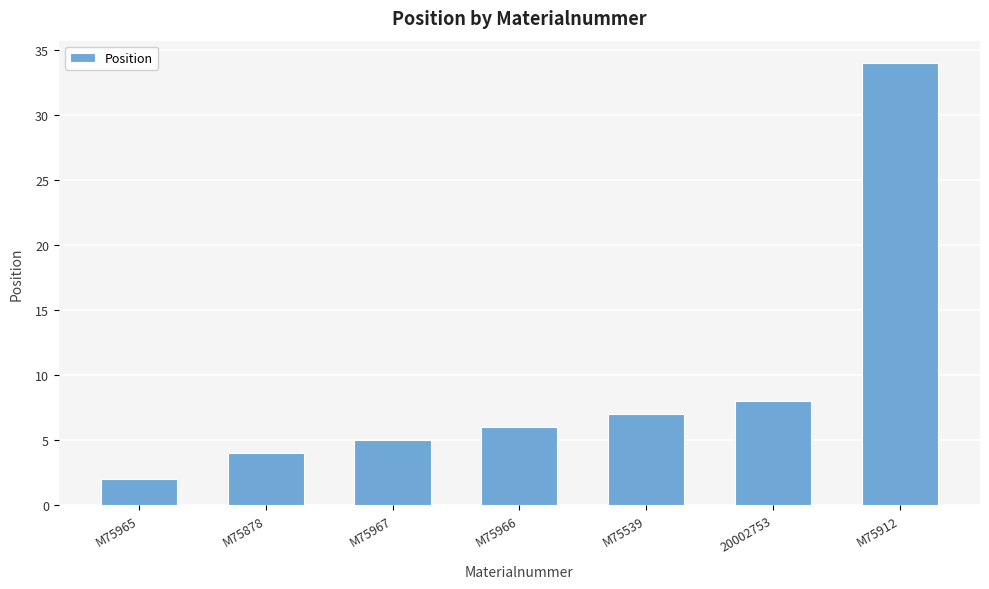

What is the value of the 3rd bar from the left?

5